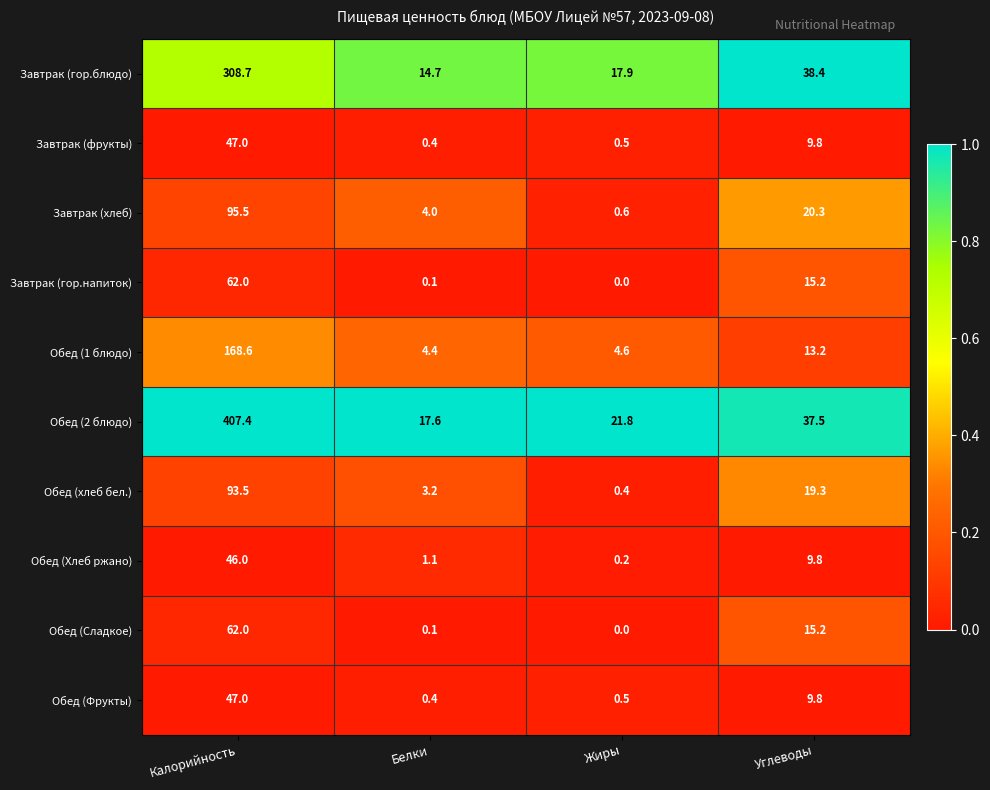

How many series are shown in this chart?

10